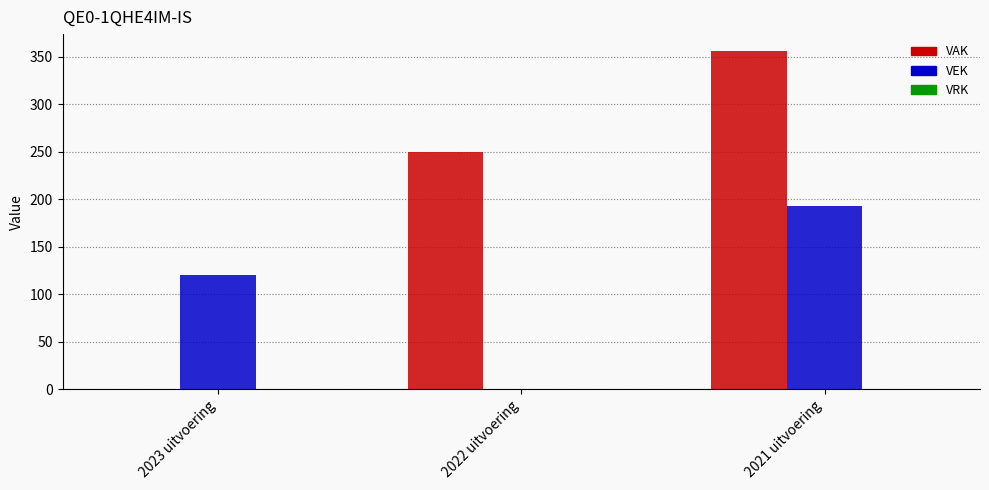

What is the total value across all series at 2023 uitvoering?

120